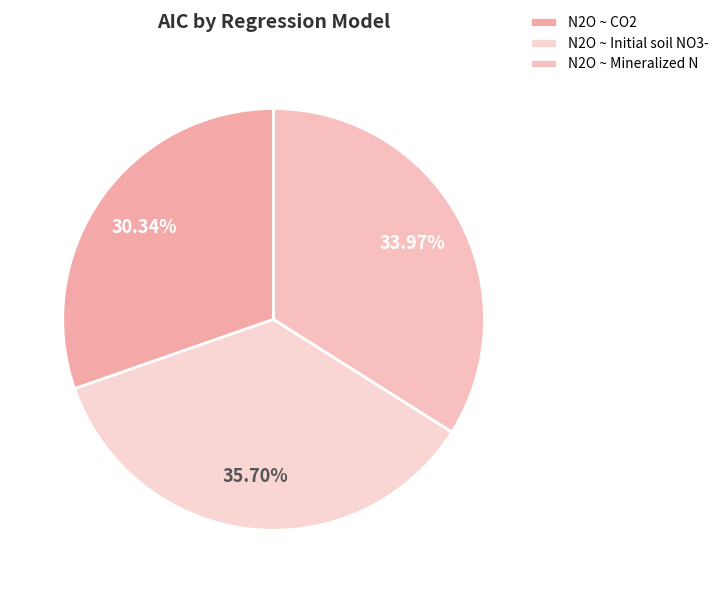

What portion of the pie excludes N2O ~ CO2?

69.7%